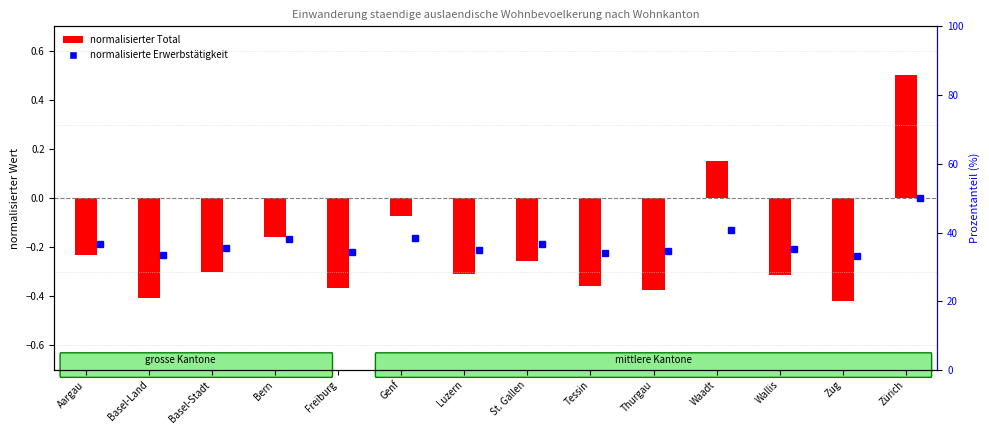

At which label does the data first exceed 0?

Waadt